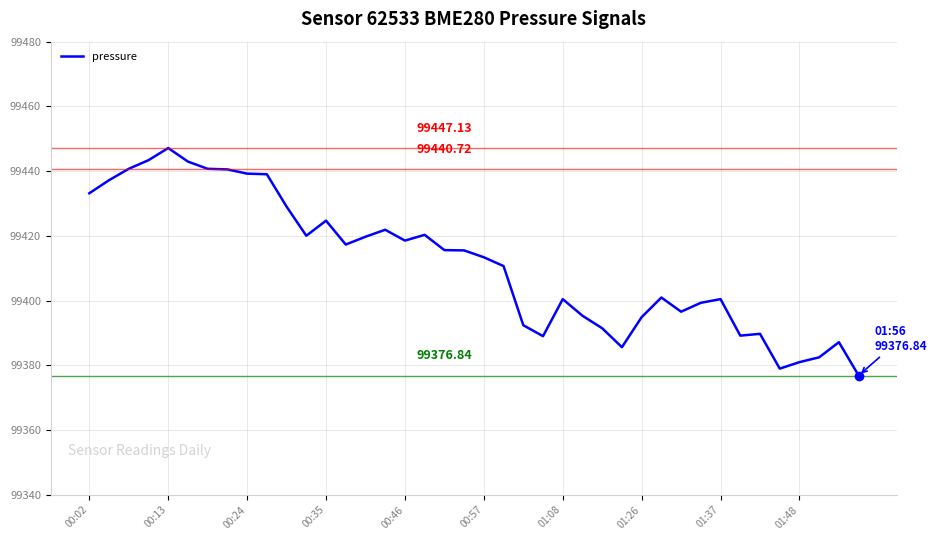

What is the difference between the second highest and second lowest values?

64.4